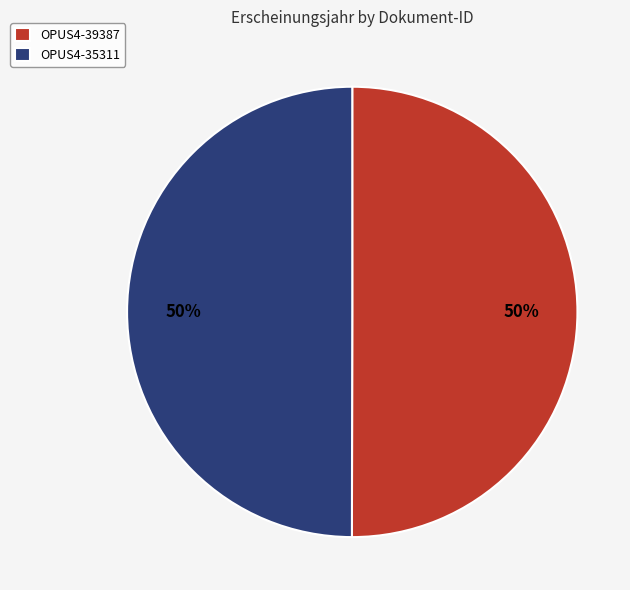

Count the number of slices in the pie.

2